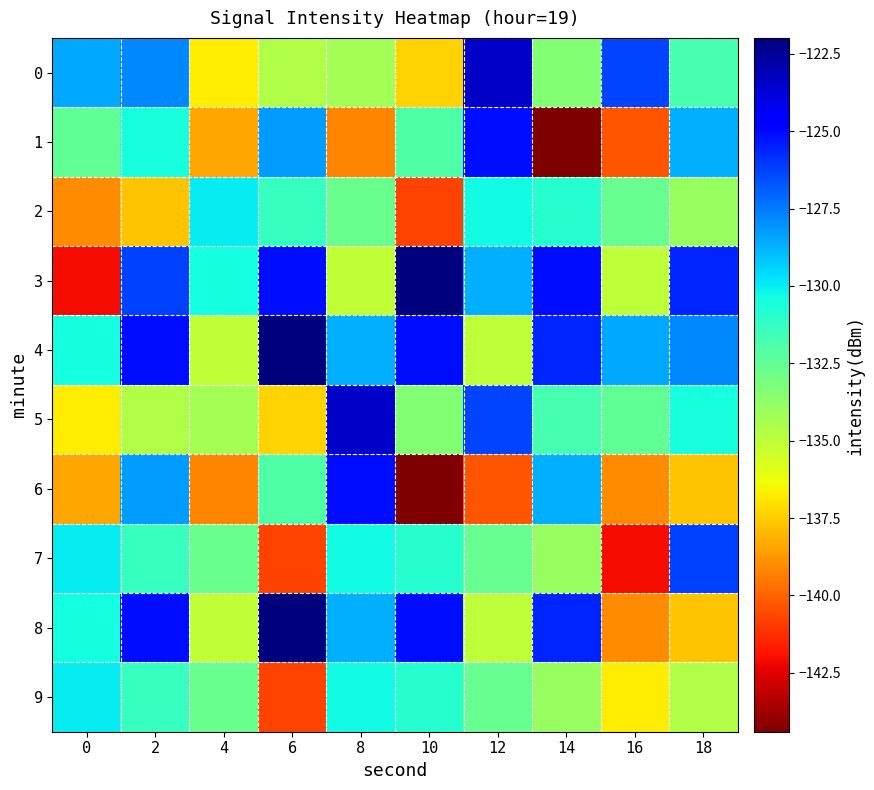

Between 0 and 4, which series saw the biggest shift?

3